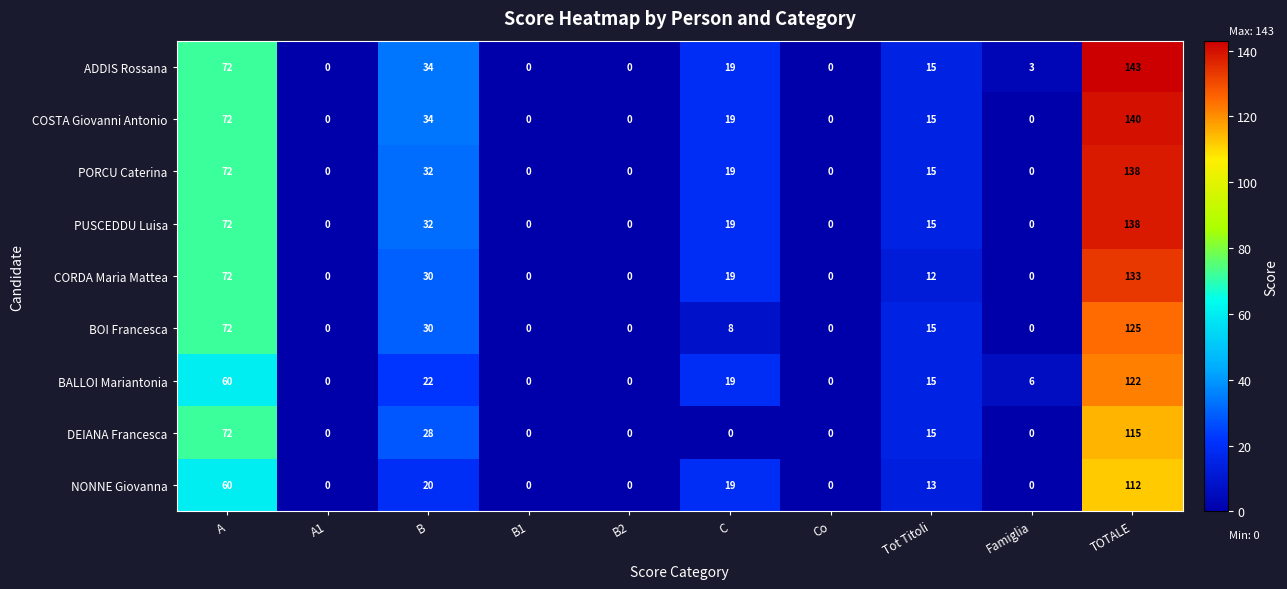

How many values in the BALLOI Mariantonia series are below 15?

5